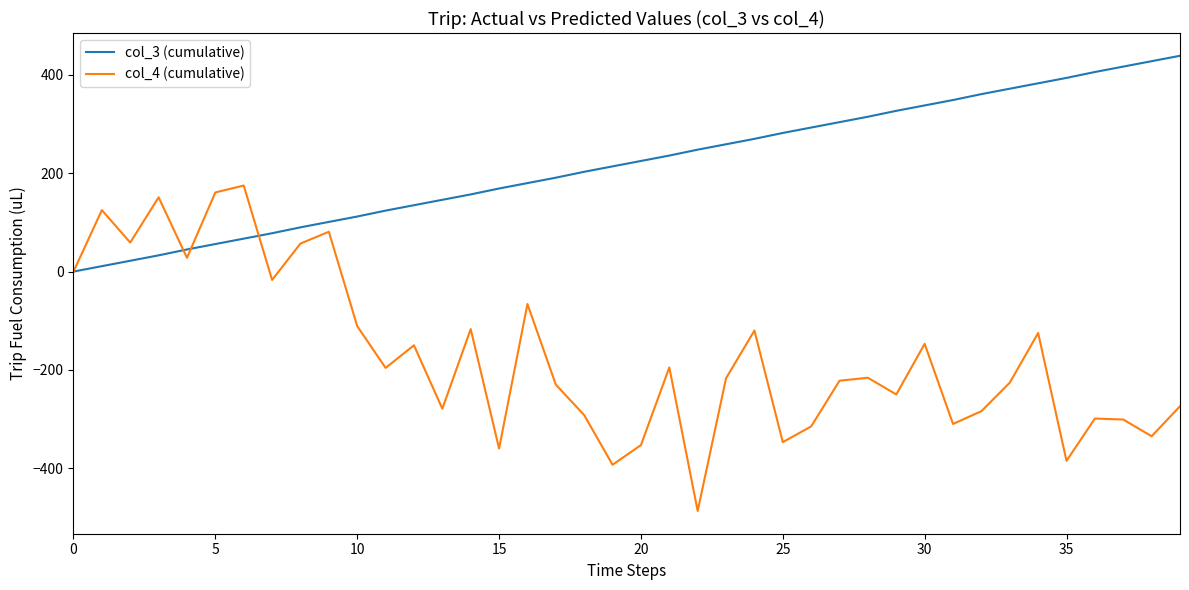

Which series has the largest total across all categories?

col_3 (cumulative)